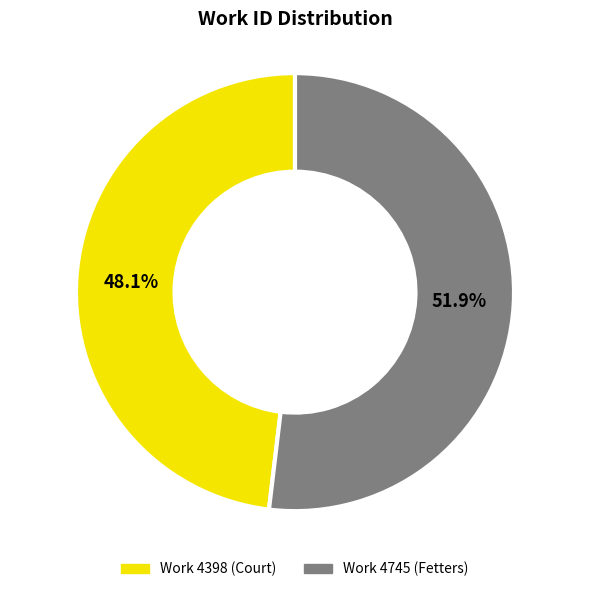

What percentage is the Work 4398 (Court) slice, to the nearest percent?

48%